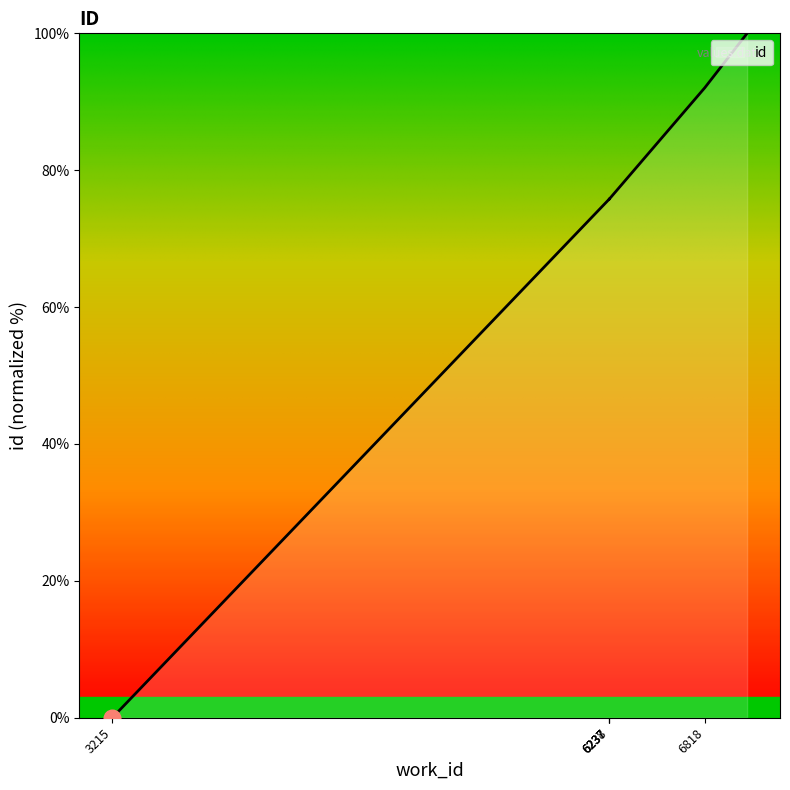

Does the chart have visible grid lines?

No